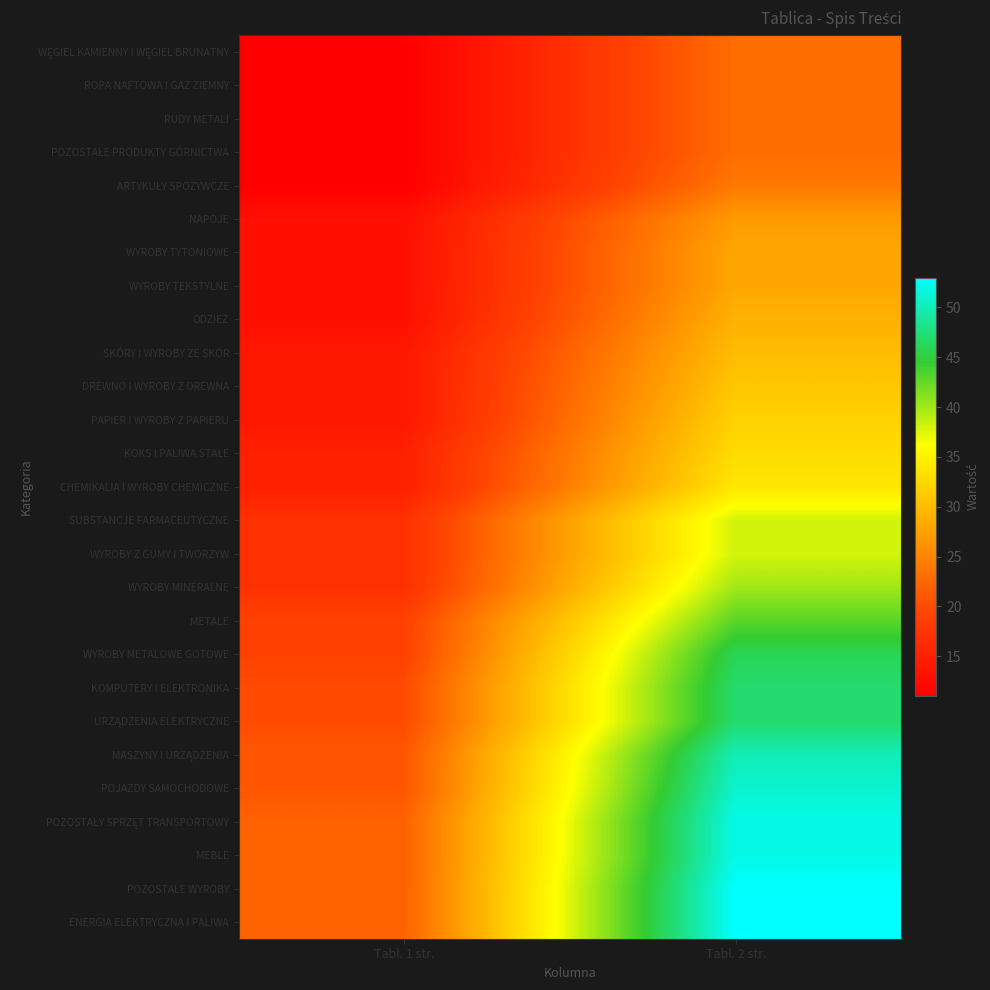

Which has a higher value, Tabl. 2 str. or Tabl. 1 str.?

Tabl. 2 str.